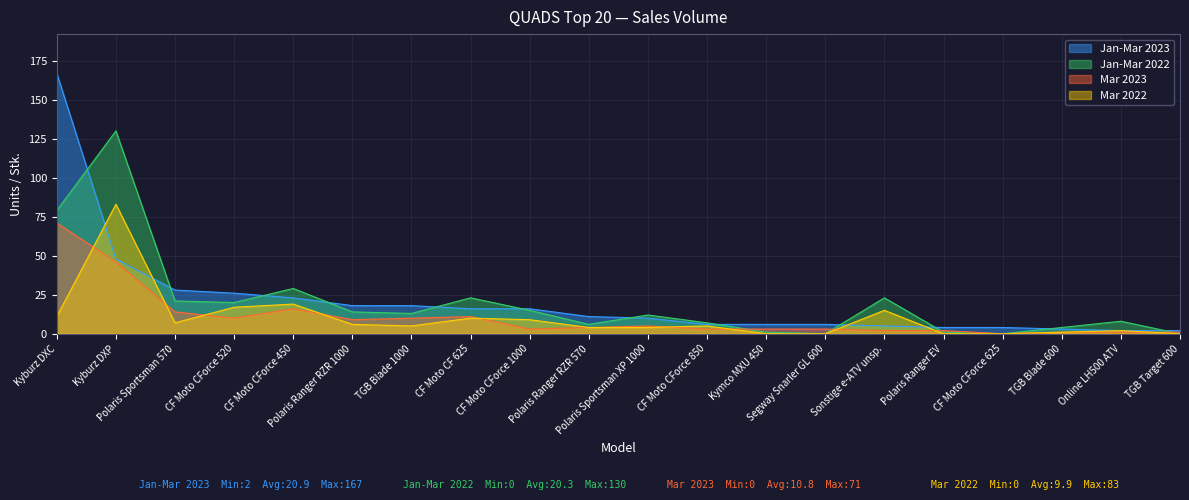

What is the value of the Jan-Mar 2023 point at the 18th from the left?

3